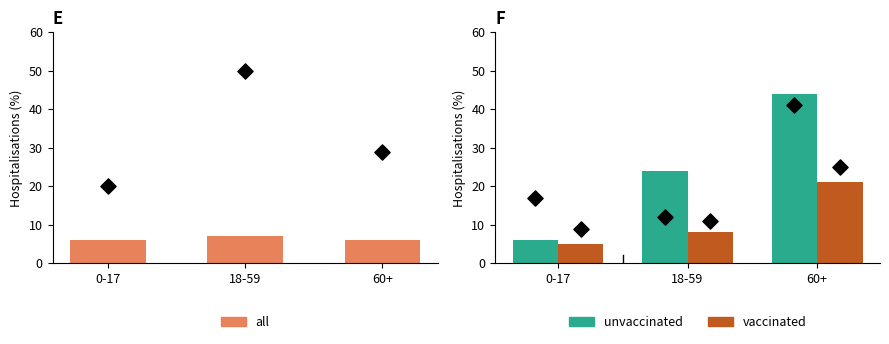

Which series has the largest total across all categories?

unvaccinated